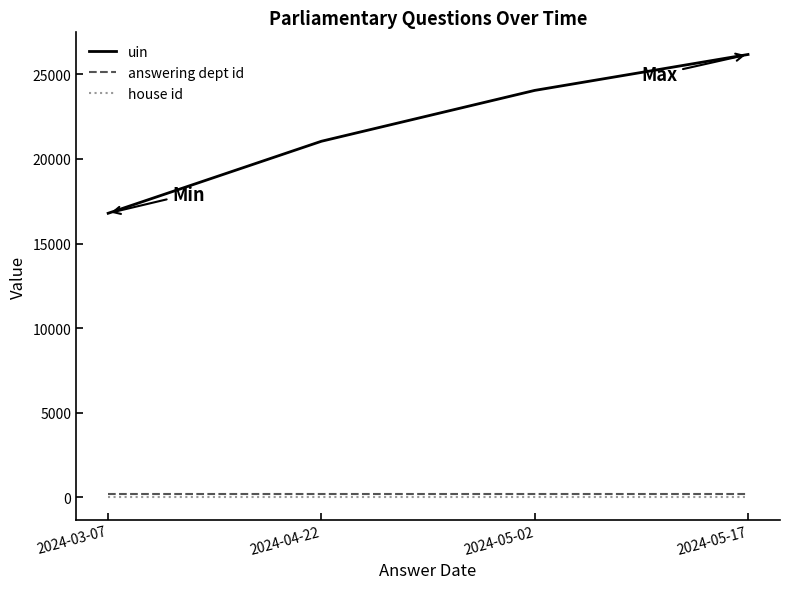

At how many categories does at least one series exceed 4465?

4